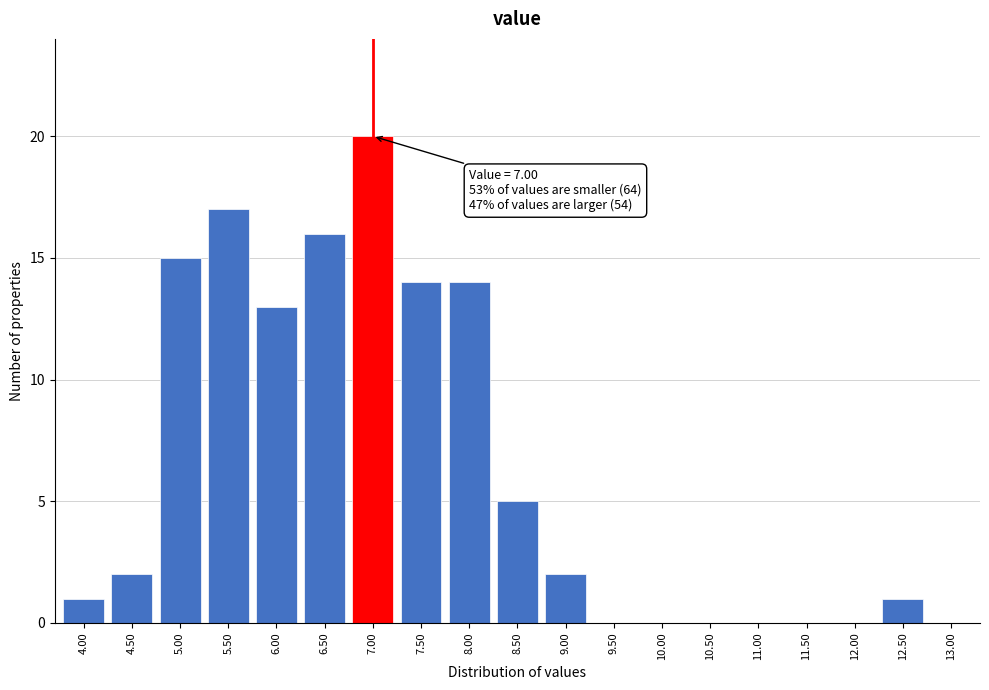

Reading left to right, extract all data points from this chart.

4.00=1	4.50=2	5.00=15	5.50=17	6.00=13	6.50=16	7.00=20	7.50=14	8.00=14	8.50=5	9.00=2	9.50=0	10.00=0	10.50=0	11.00=0	11.50=0	12.00=0	12.50=1	13.00=0